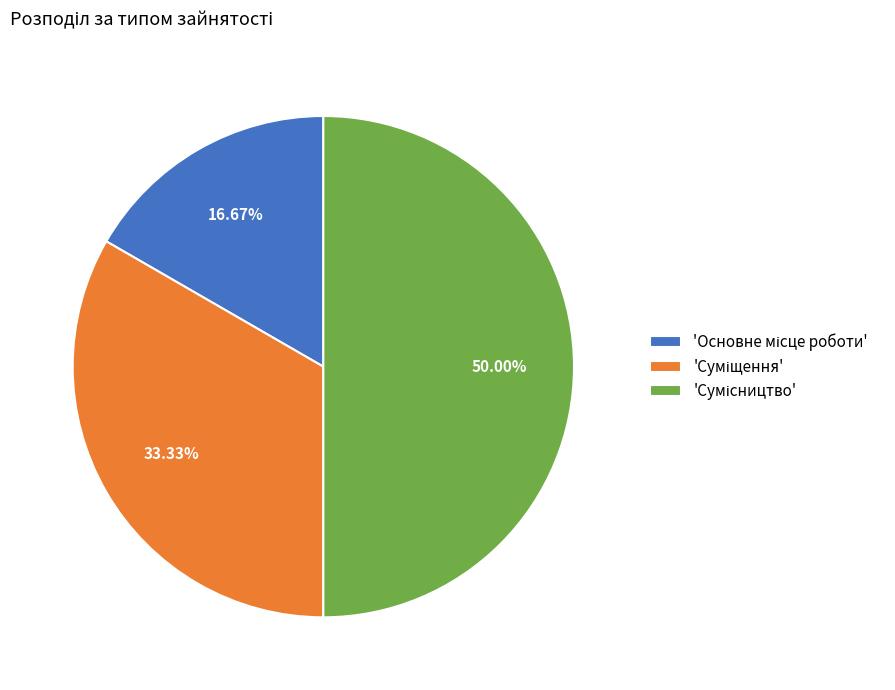

How many segments does this pie chart have?

3